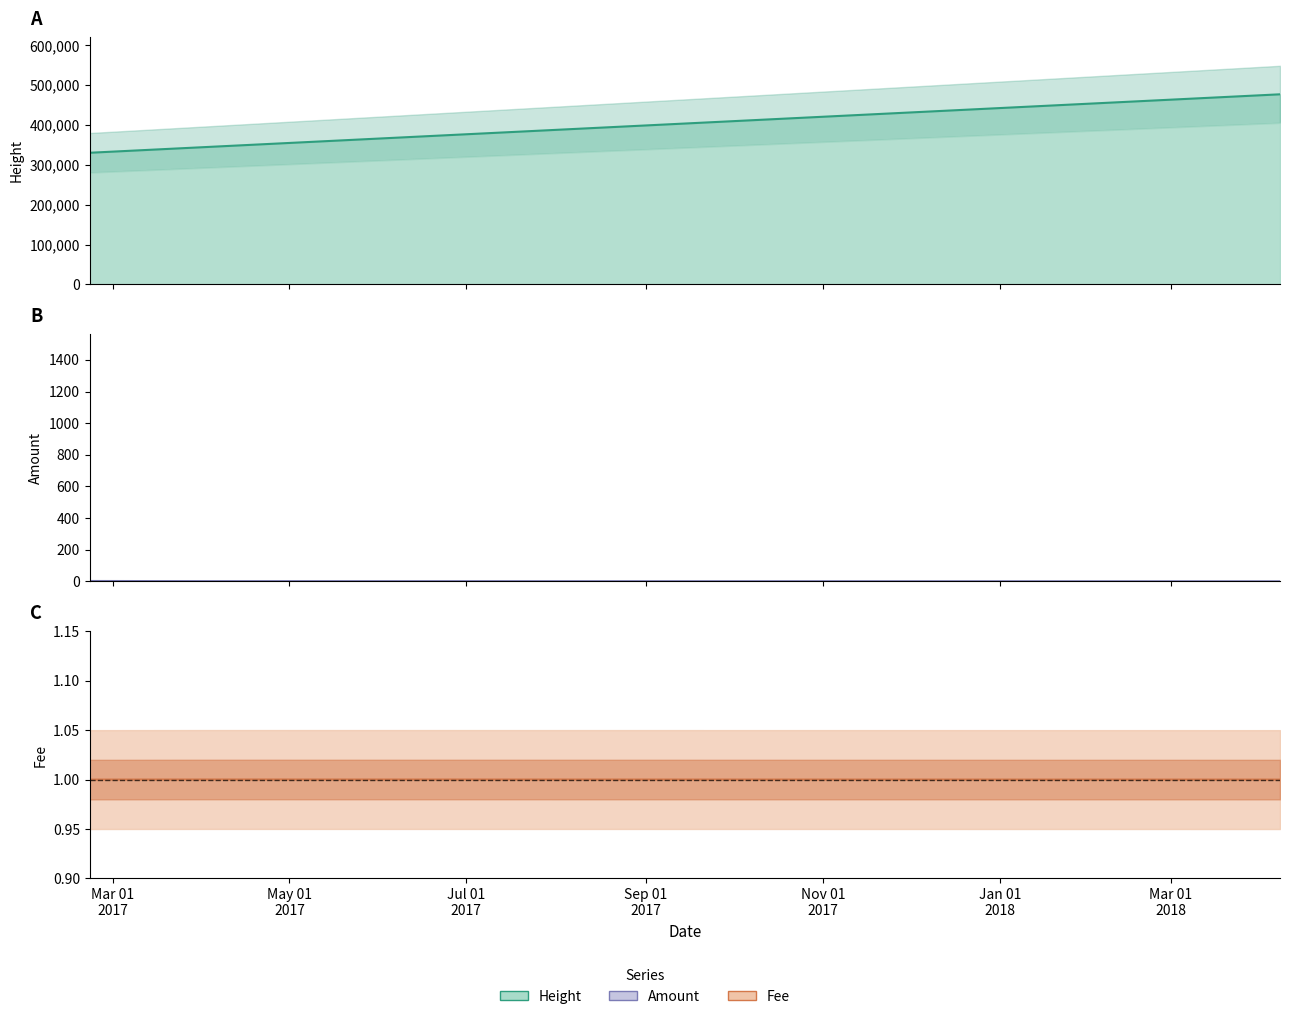

What is the label of the 4th point from the right?

2017-02-21 02:17:28